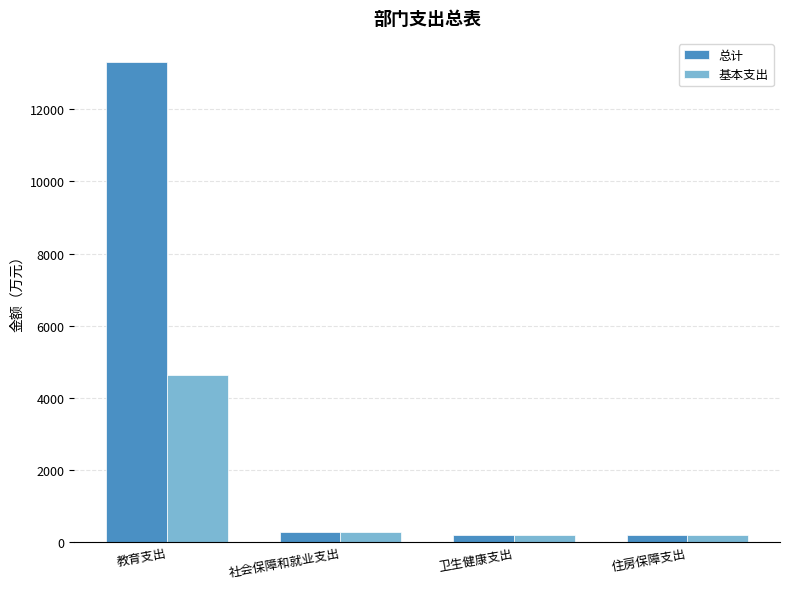

The value of 基本支出 at 教育支出 is 1300.5. True or false?

False